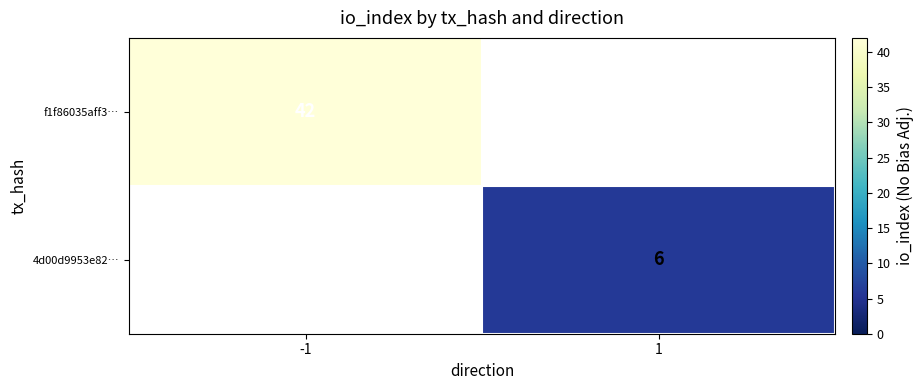

The value of f1f86035aff3… at -1 is 25.7. True or false?

False